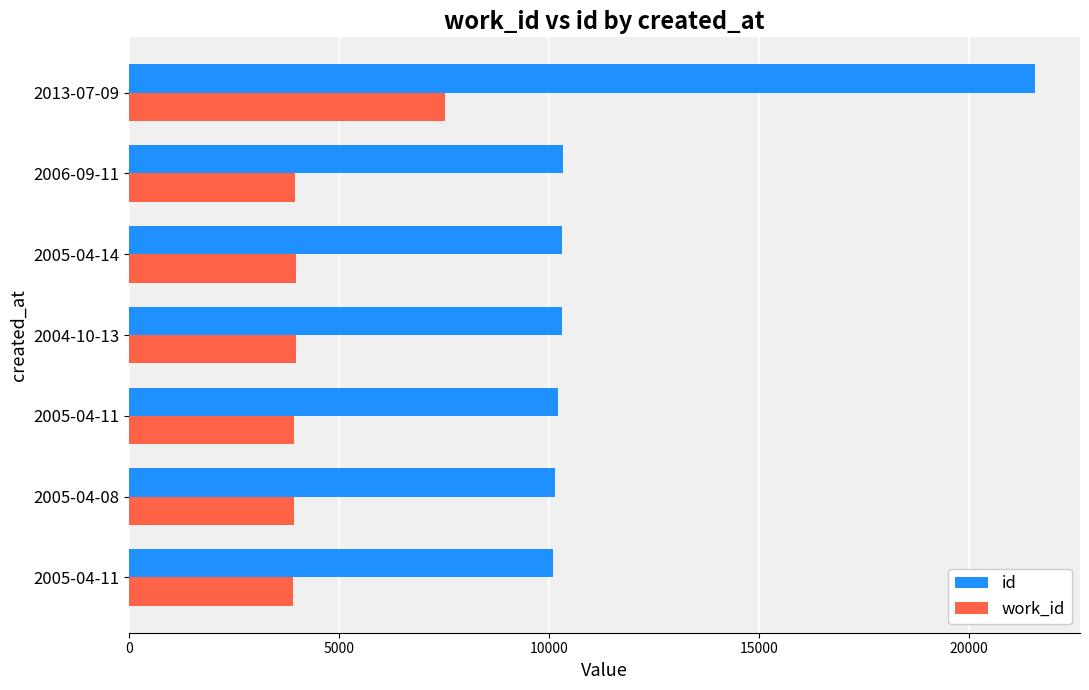

How many data points does each series have?

7